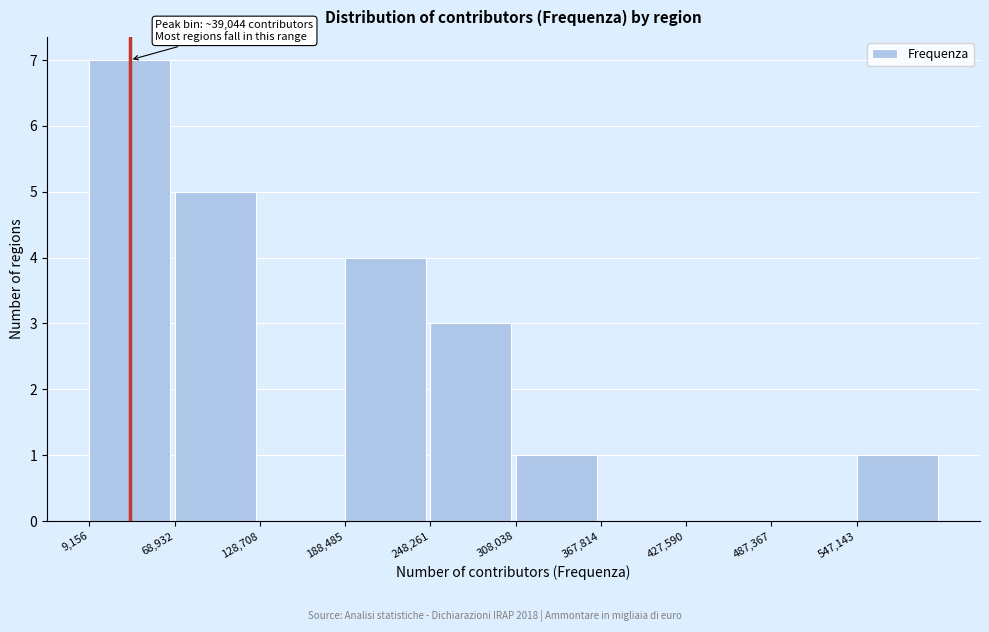

Over which range of the x-axis is the bar tallest?

10000 to 70000